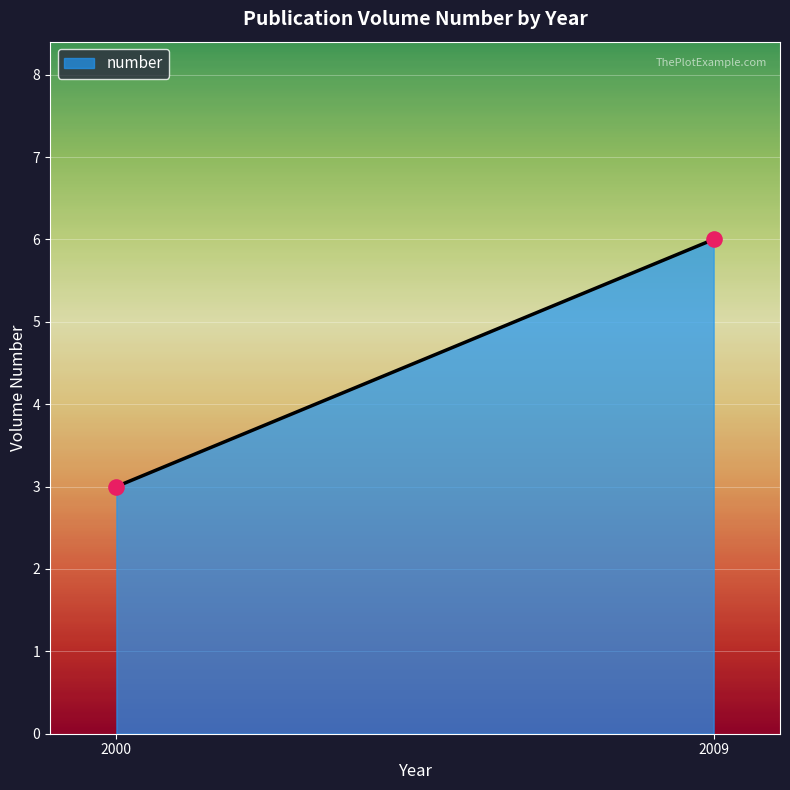

What is the average X value?

2004